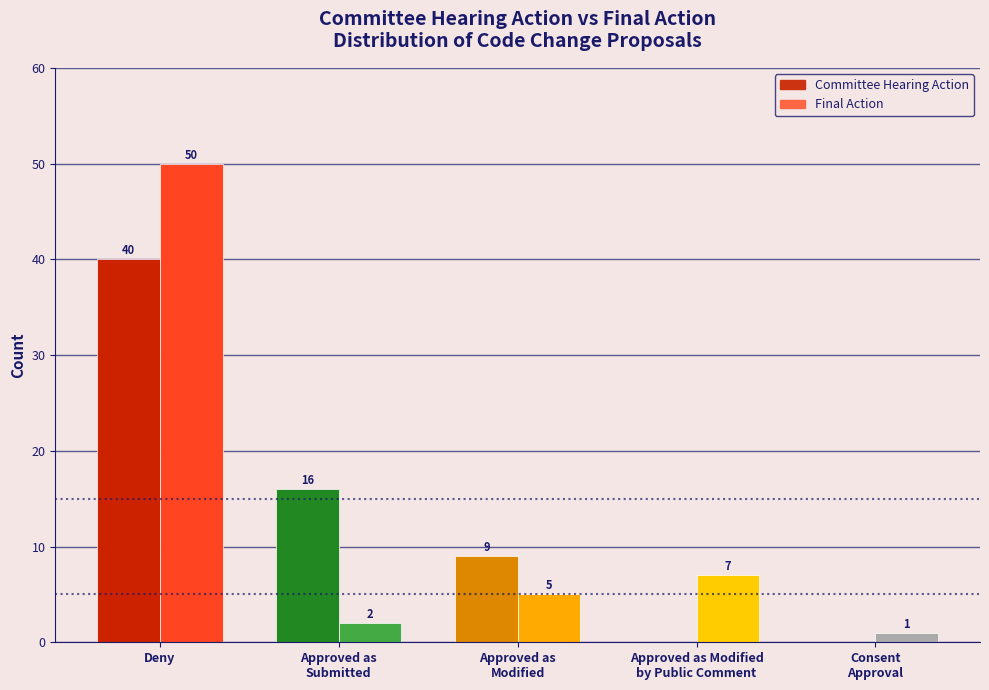

Which category has the highest value in the Final Action series?

Deny